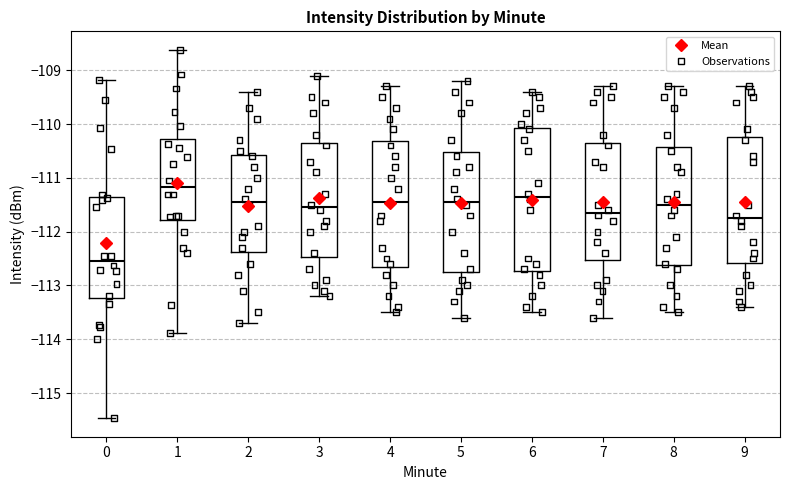

Which box is the tallest, from its lower edge to its upper edge?

6